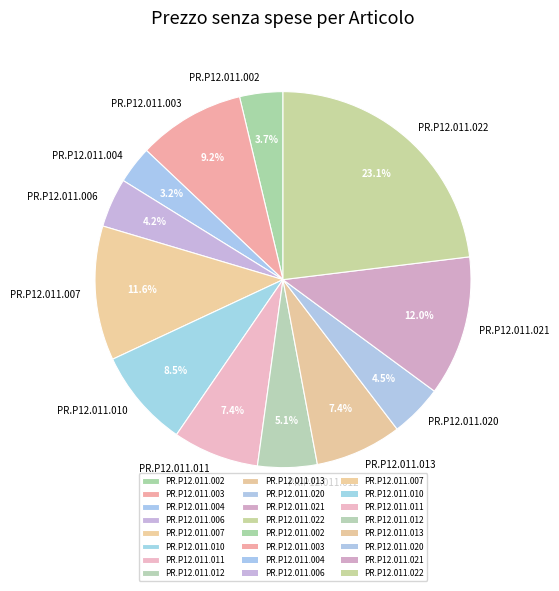

Do PR.P12.011.006 and PR.P12.011.004 together represent more than half of the pie?

No